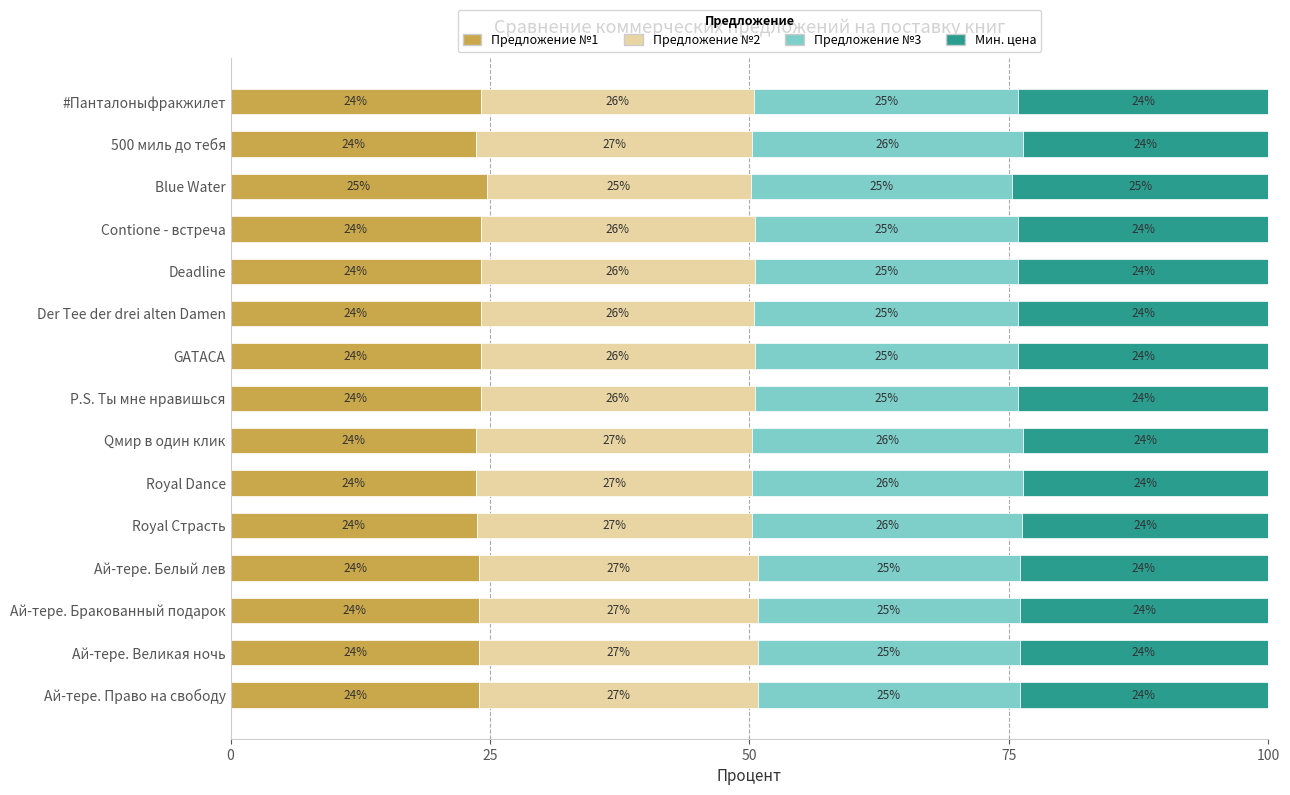

What is the approximate value of Предложение №1 at Qмир в один клик?

23.7